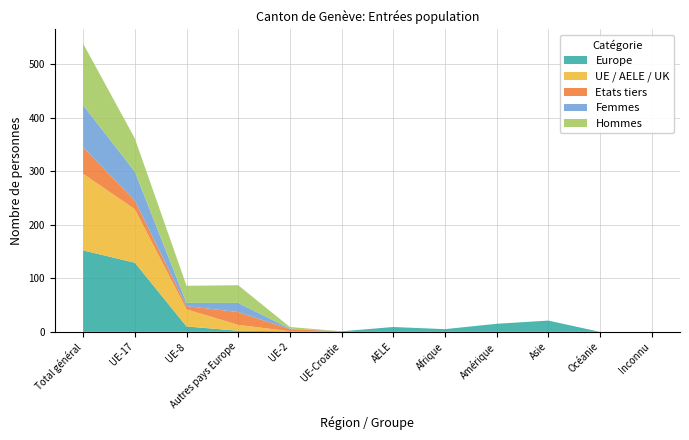

Reading left to right, list all the values displayed in this chart.

Europe: 152	129	10	2	1	1	9	5	15	21	0	0
UE / AELE / UK: 143	100	32	11	0	0	0	0	0	0	0	0
Etats tiers: 50	16	6	24	4	0	0	0	0	0	0	0
Femmes: 78	54	6	17	1	0	0	0	0	0	0	0
Hommes: 115	62	32	33	3	0	0	0	0	0	0	0